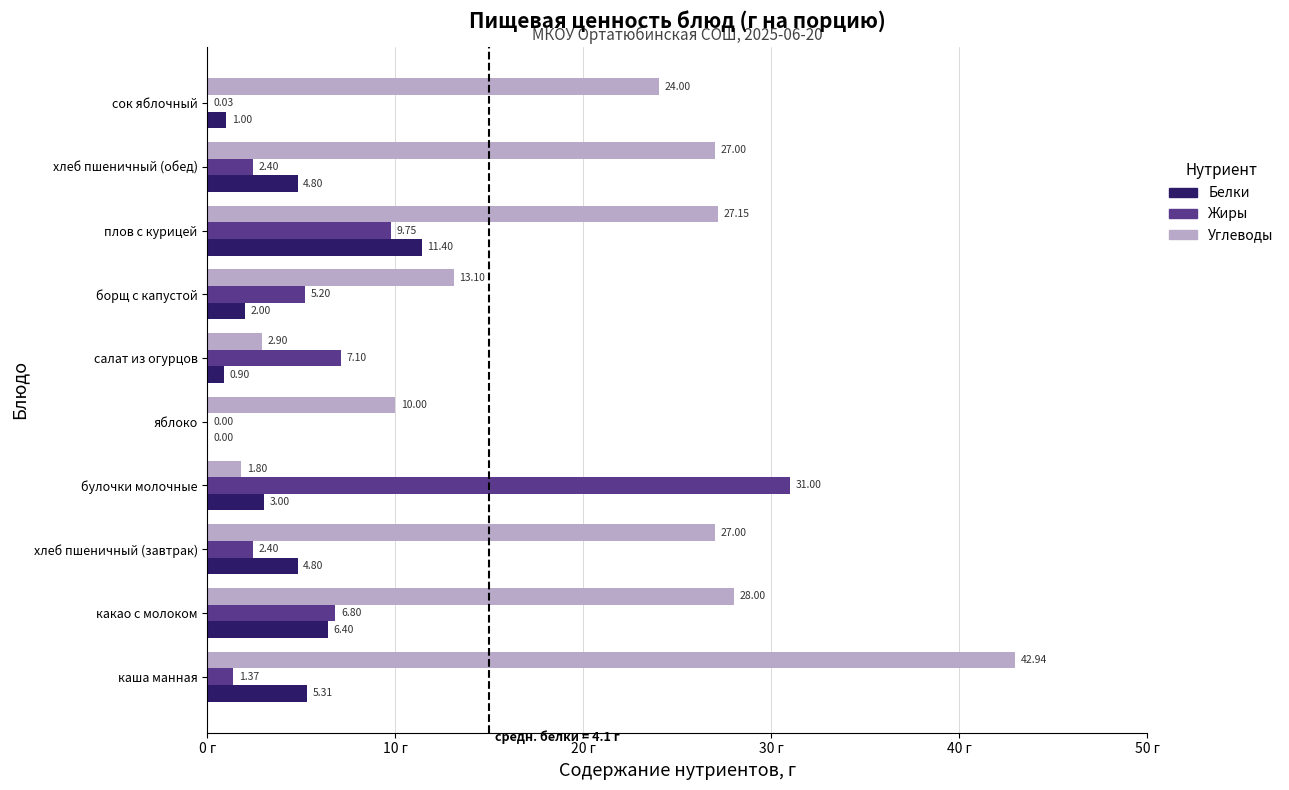

What is the sum of all Белки values?

39.6